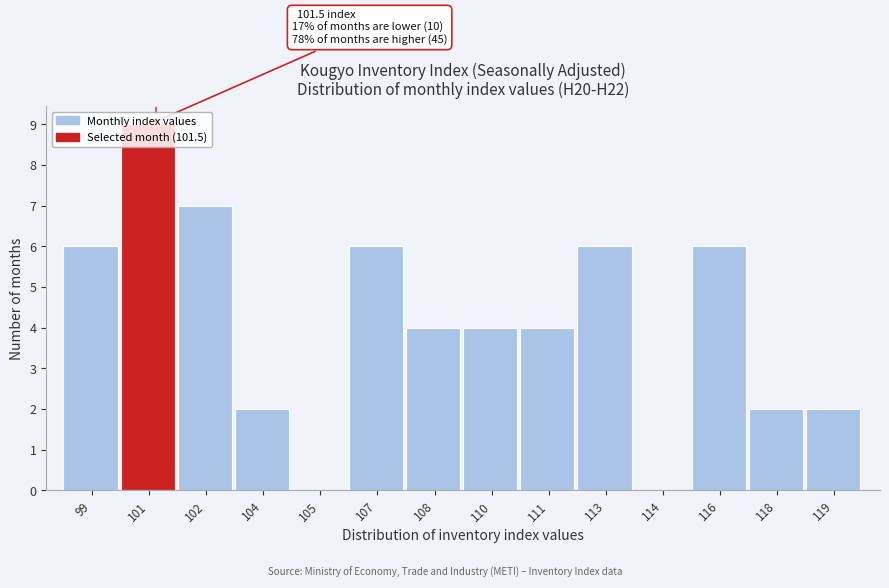

What is the ratio of the value at 113 to the value at 116?

1.0